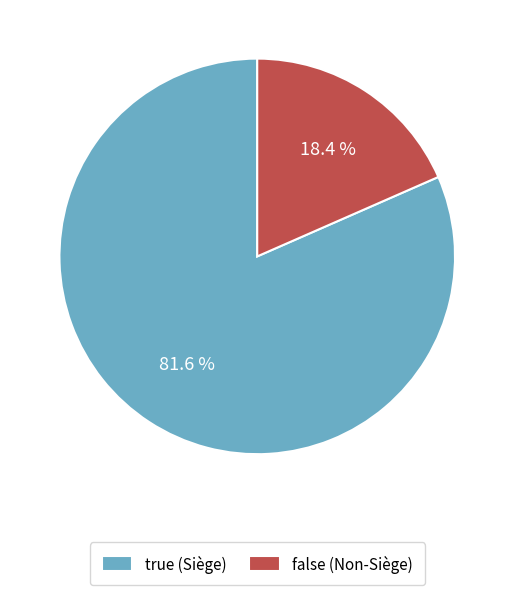

How many segments does this pie chart have?

2